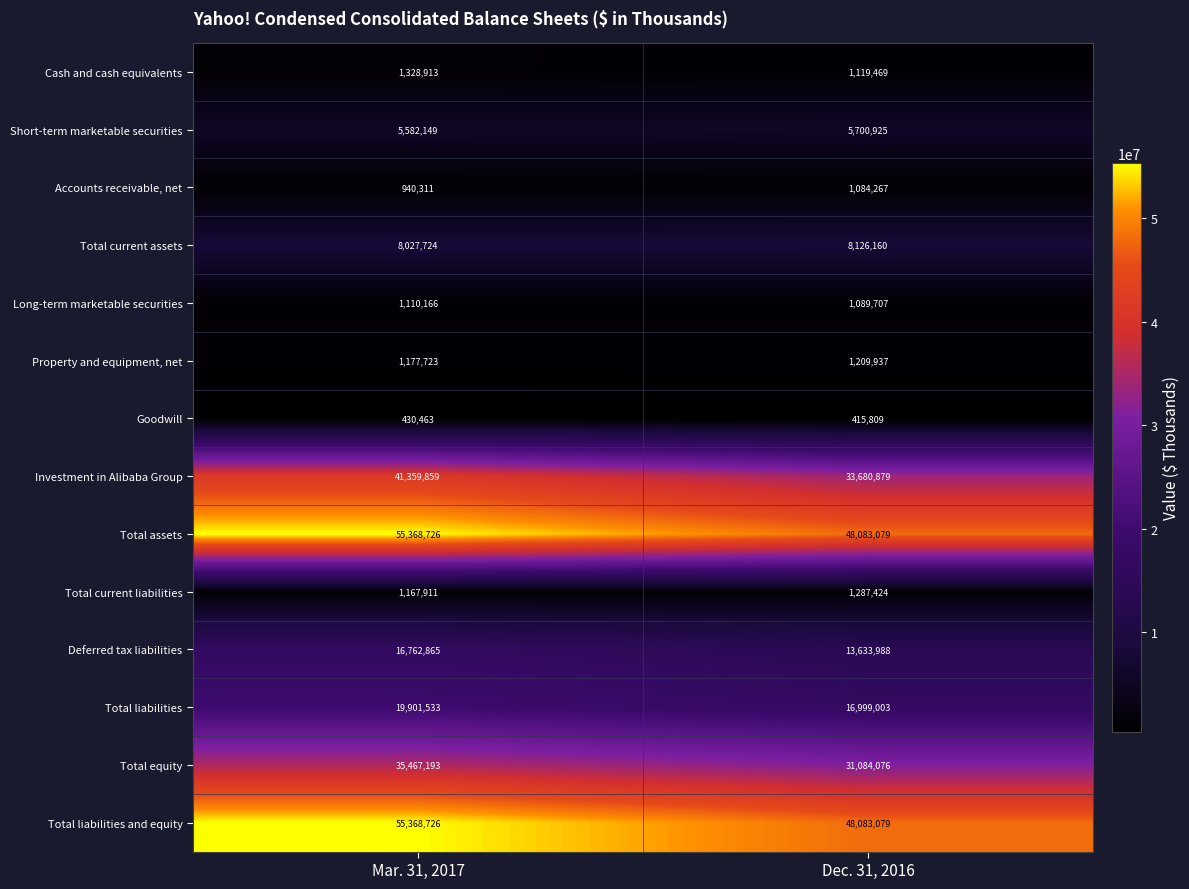

At which category does the chart reach its minimum across all series?

Dec. 31, 2016